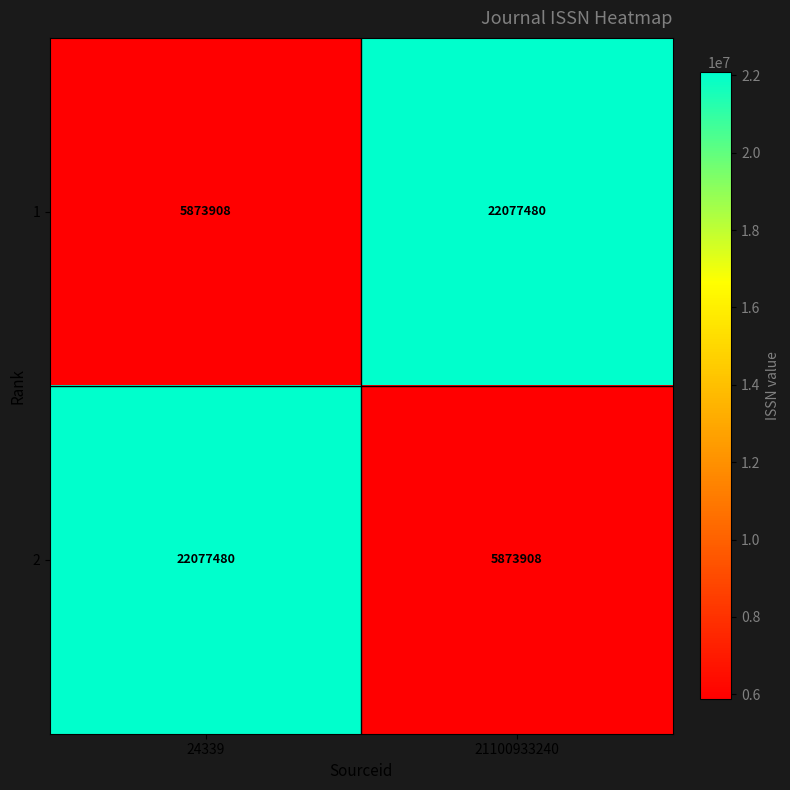

Read the 1 value at 21100933240, to the nearest 50.

22077500